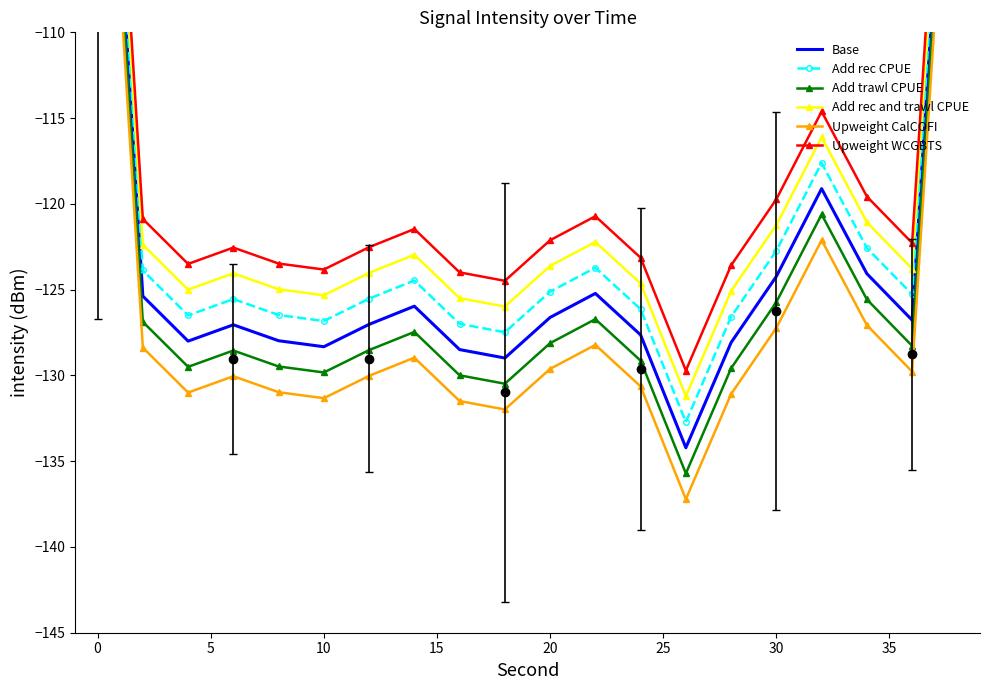

How many series are shown in this chart?

6